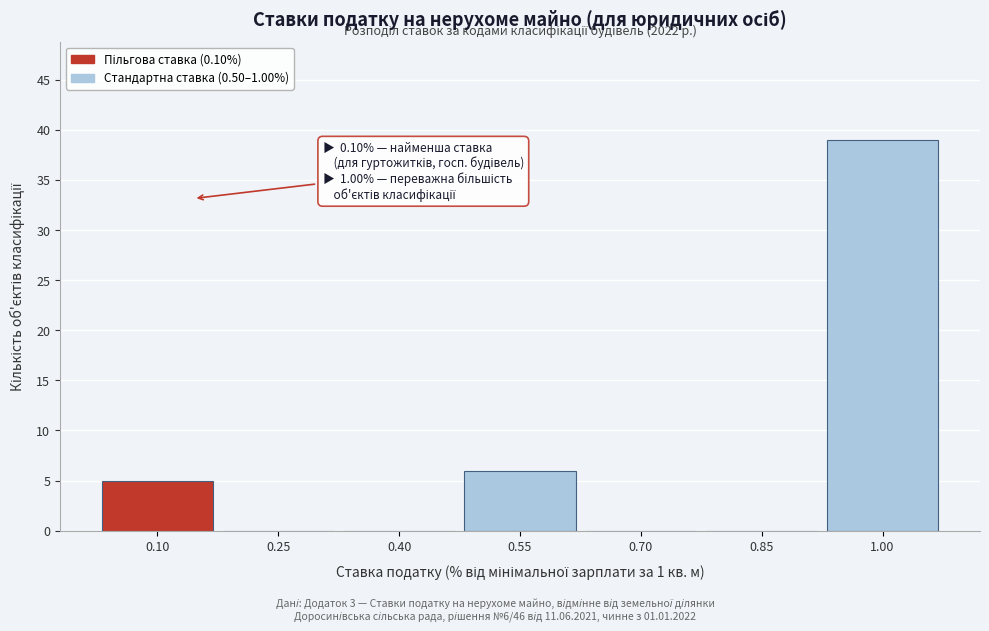

Reading left to right, list all the values displayed in this chart.

0.10=5	0.25=0	0.40=0	0.55=6	0.70=0	0.85=0	1.00=39